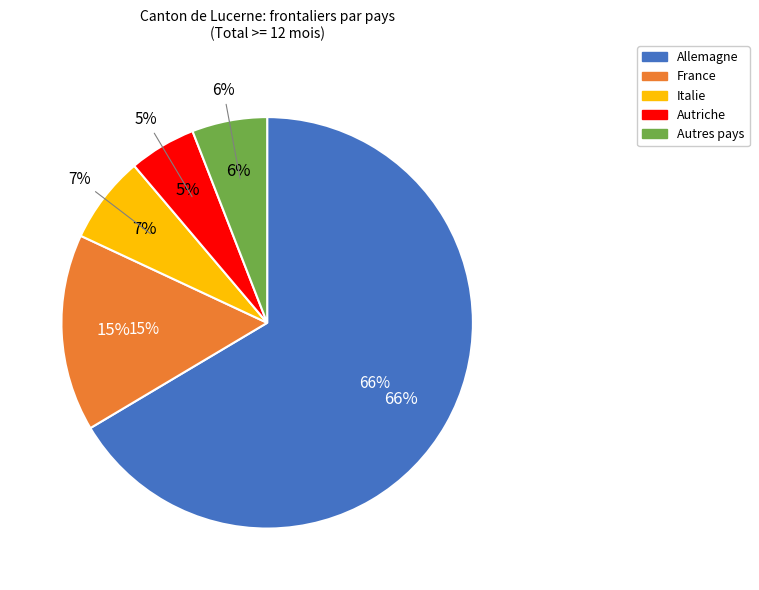

To the nearest percent, what portion does France represent?

15%